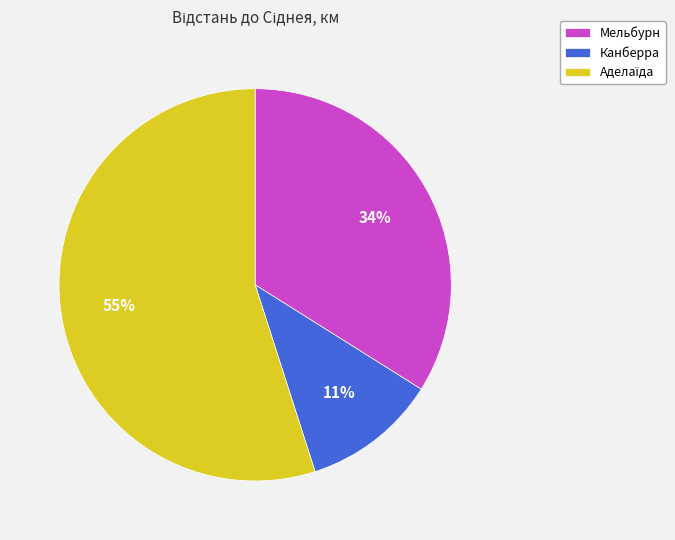

Between Канберра and Мельбурн, which is larger?

Мельбурн